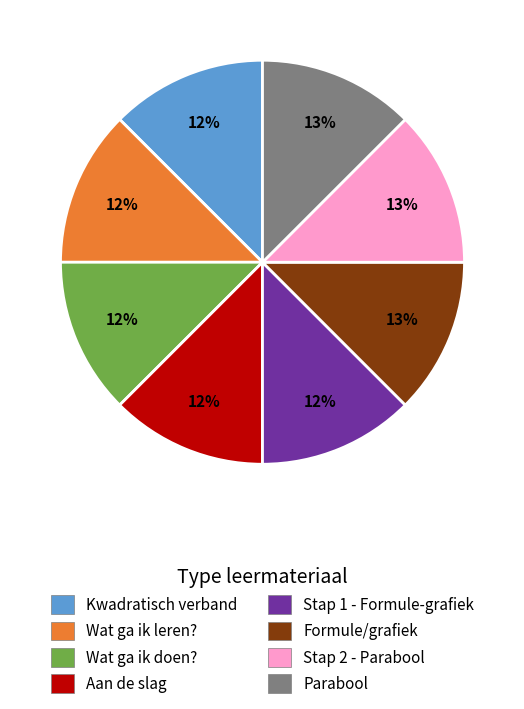

Is Aan de slag the majority of the pie?

No